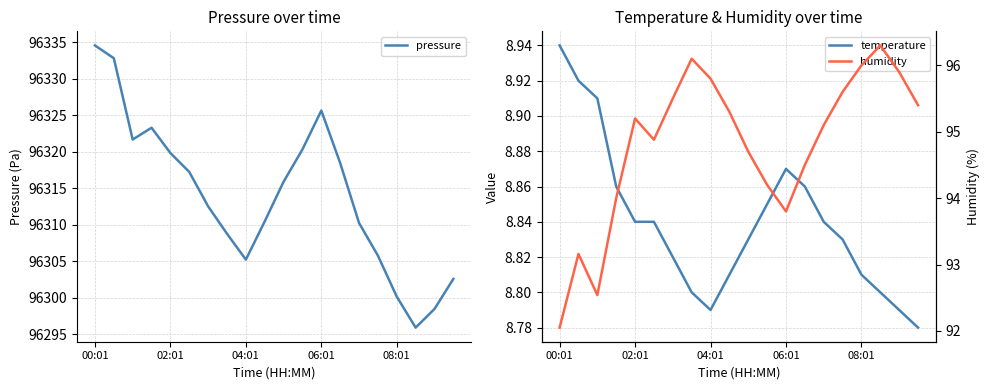

True or false: pressure has a value of 96325.6 at 06:01.

True